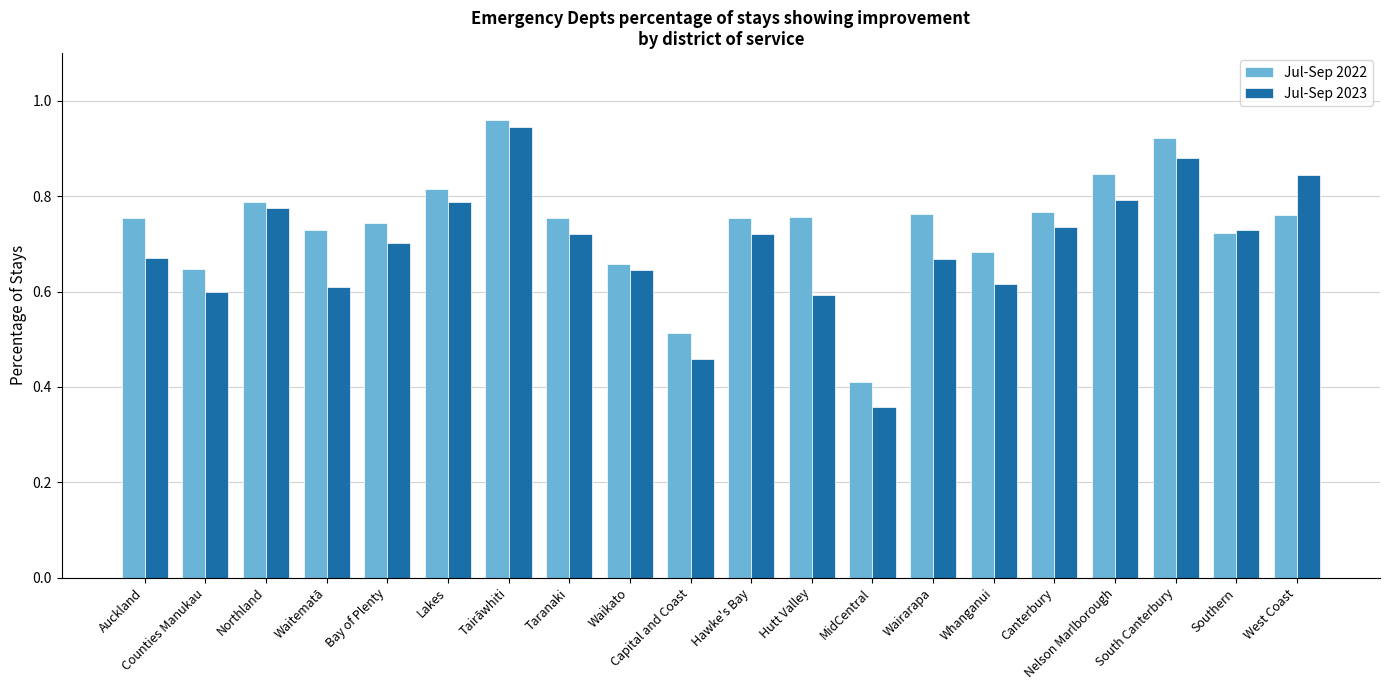

Which series has the largest total across all categories?

Jul-Sep 2022